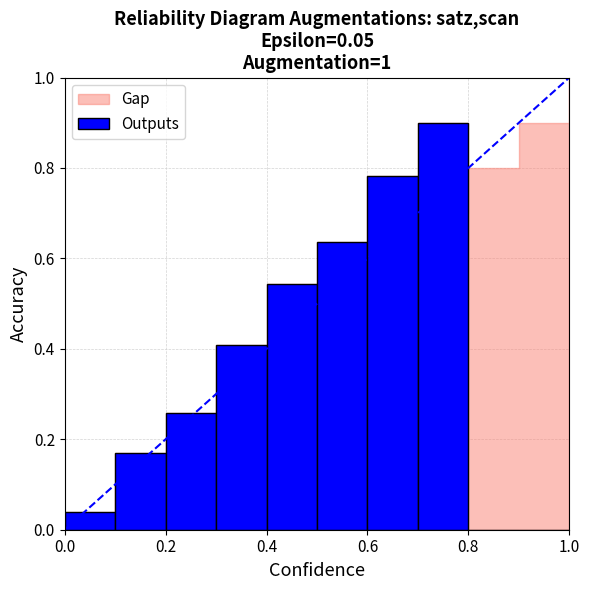

What is the maximum value shown in the chart?

0.9